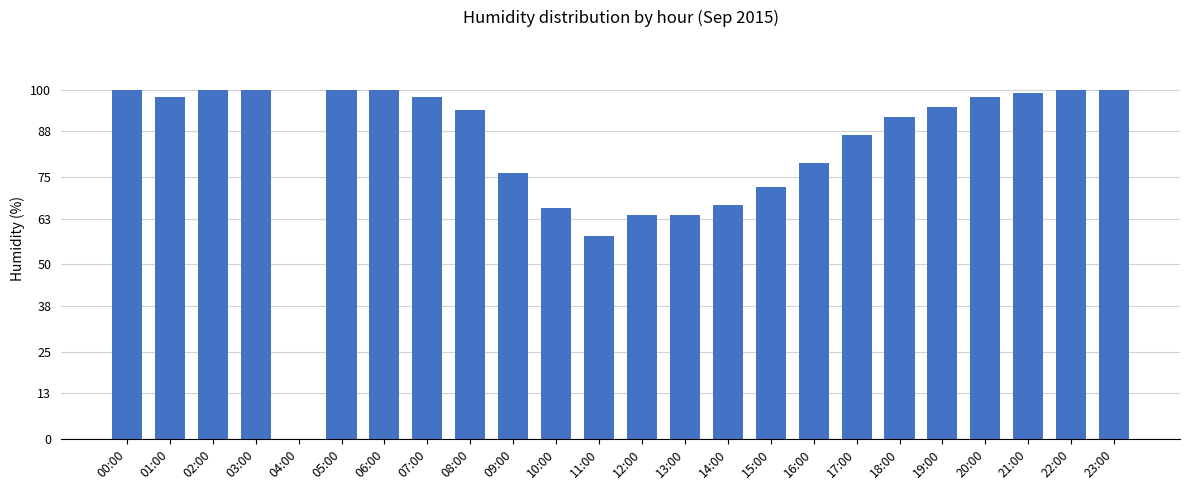

At which label does the data first exceed 95?

00:00